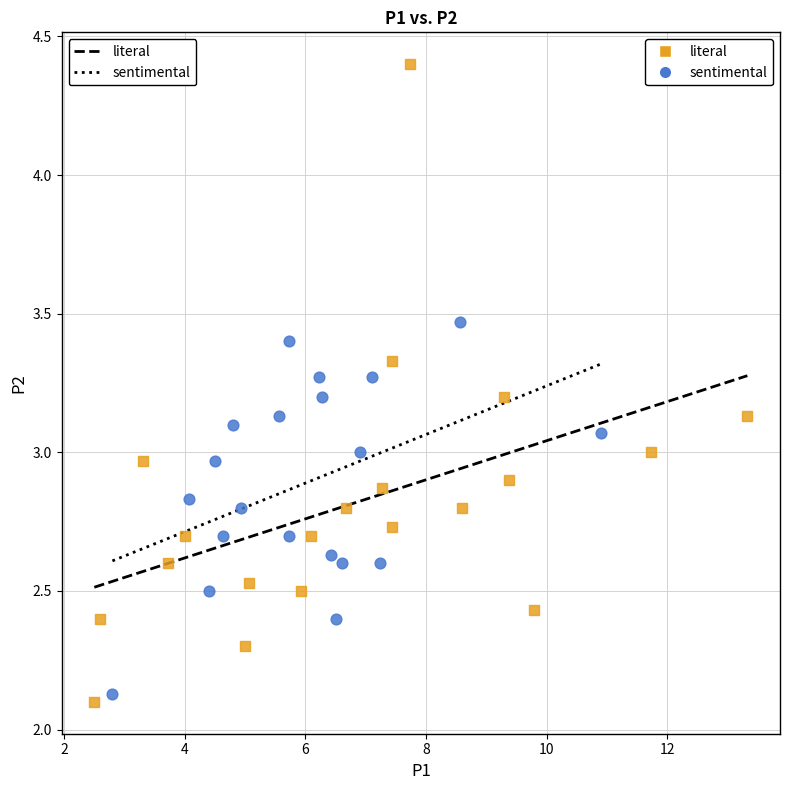

Which series contains the lowest Y value?

literal